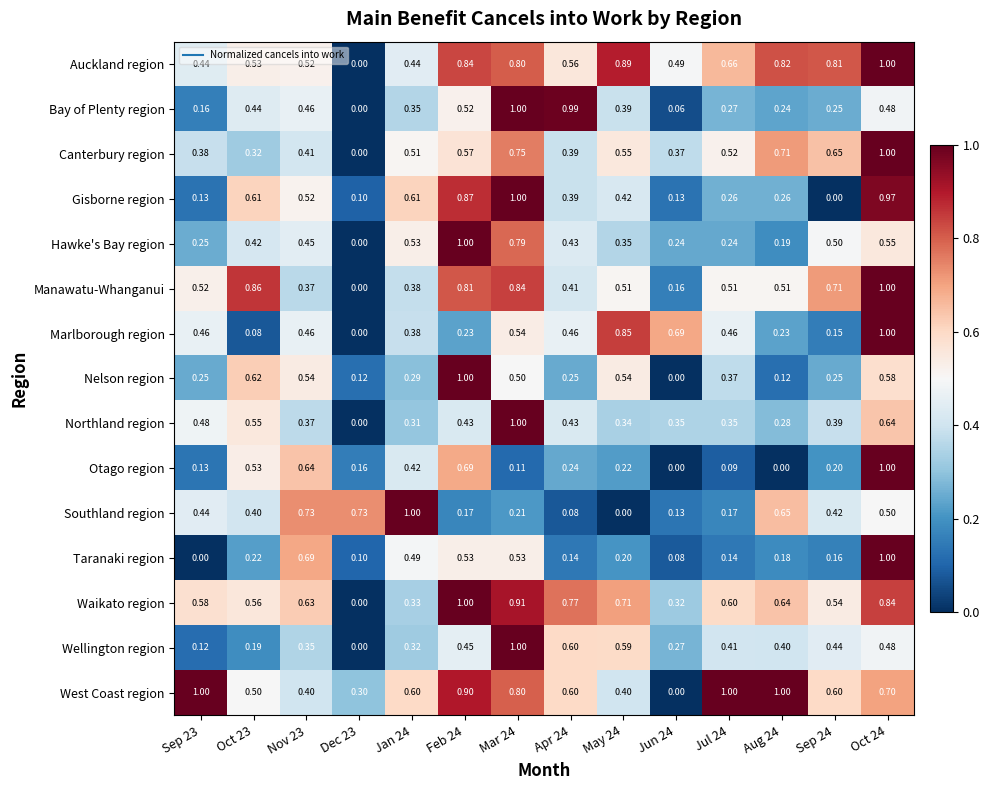

Is the value of Bay of Plenty region at Dec 23 greater than the value of Marlborough region at Jul 24?

No